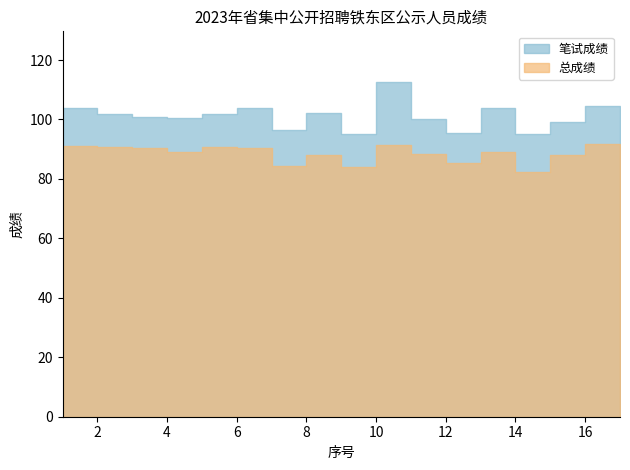

List the series in order of their peak value, highest first.

笔试成绩, 总成绩